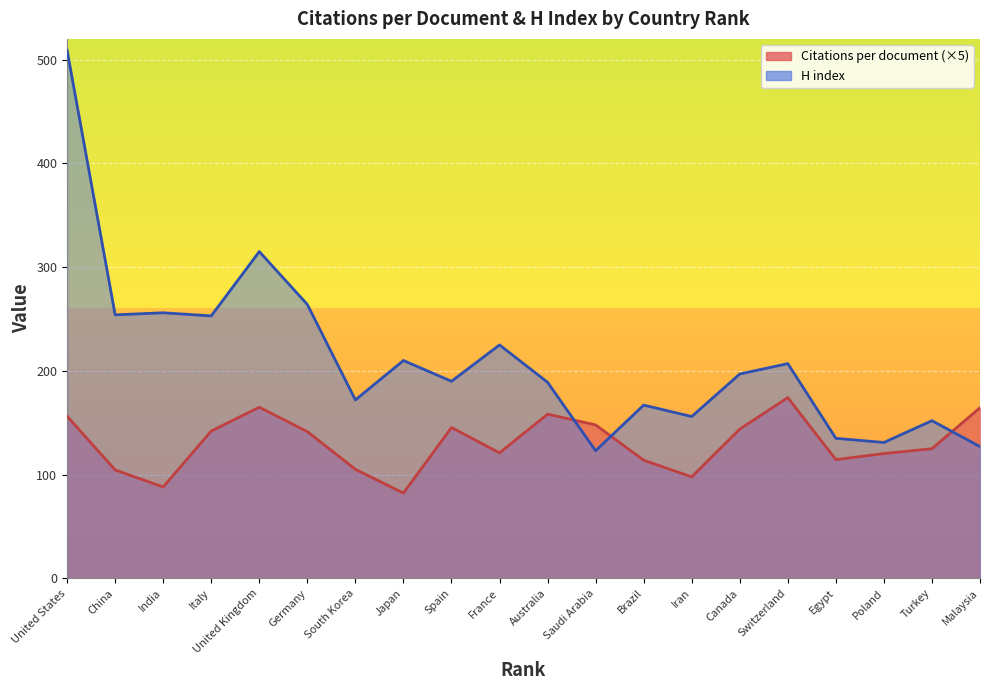

List the labels in order of Citations per document value, largest first.

Switzerland, United Kingdom, Malaysia, Australia, United States, Saudi Arabia, Spain, Canada, Italy, Germany, Turkey, France, Poland, Egypt, Brazil, South Korea, China, Iran, India, Japan